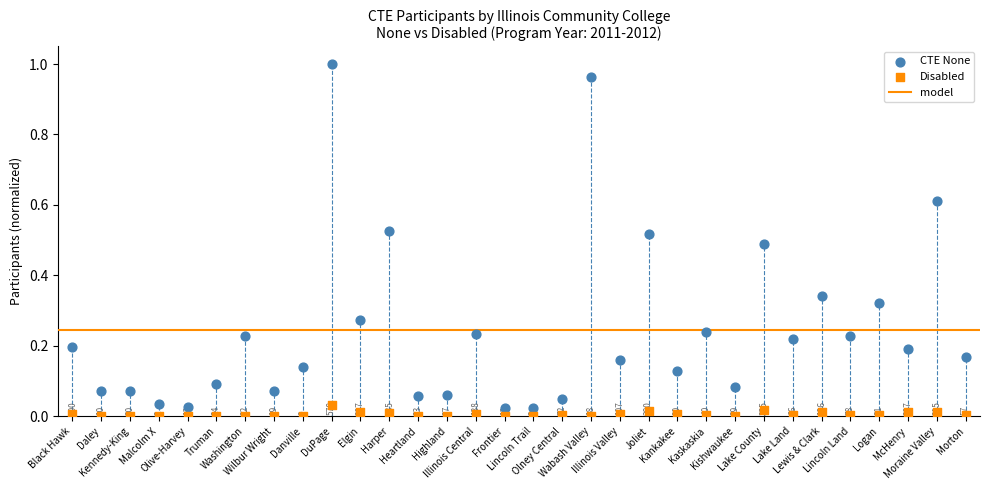

Which series has the largest Y range (max minus min)?

CTE None